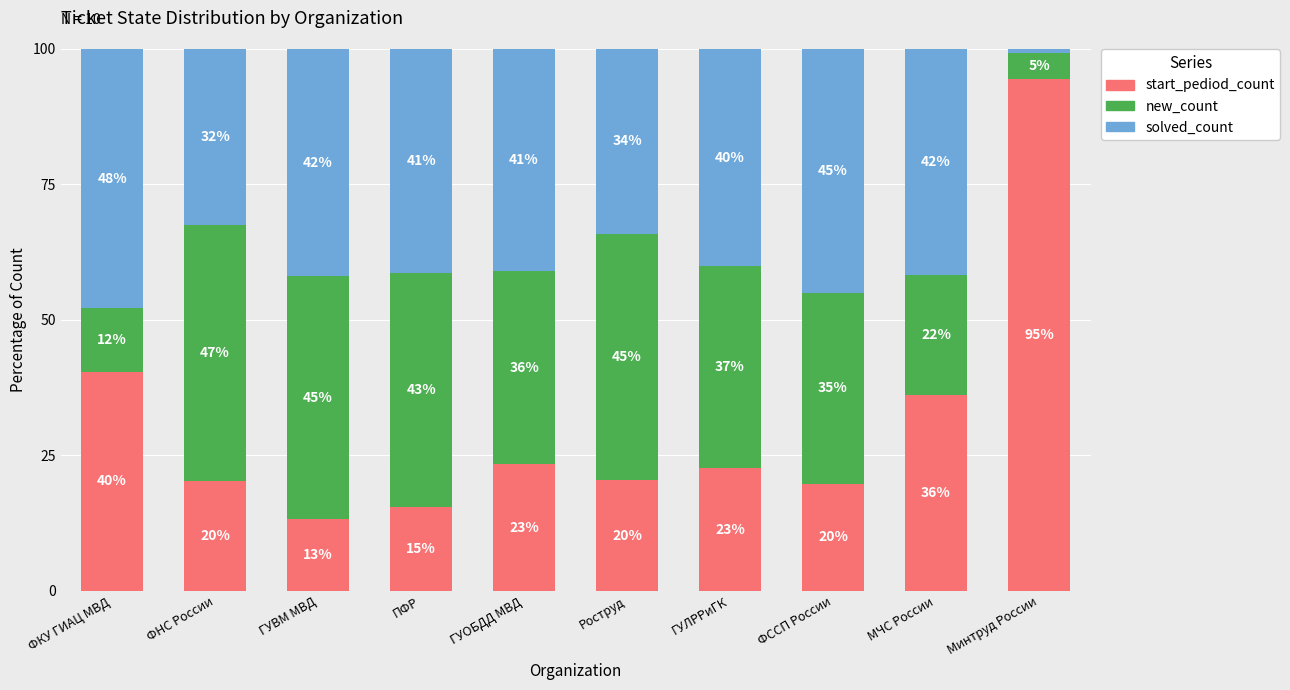

The start_pediod_count series shows 19.8 at ФССП России. True or false?

True